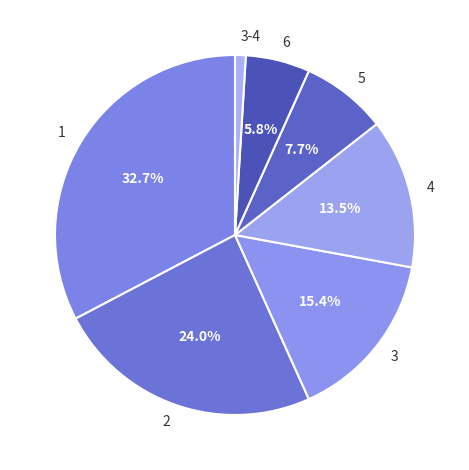

Between 1 and 5, which is larger?

1